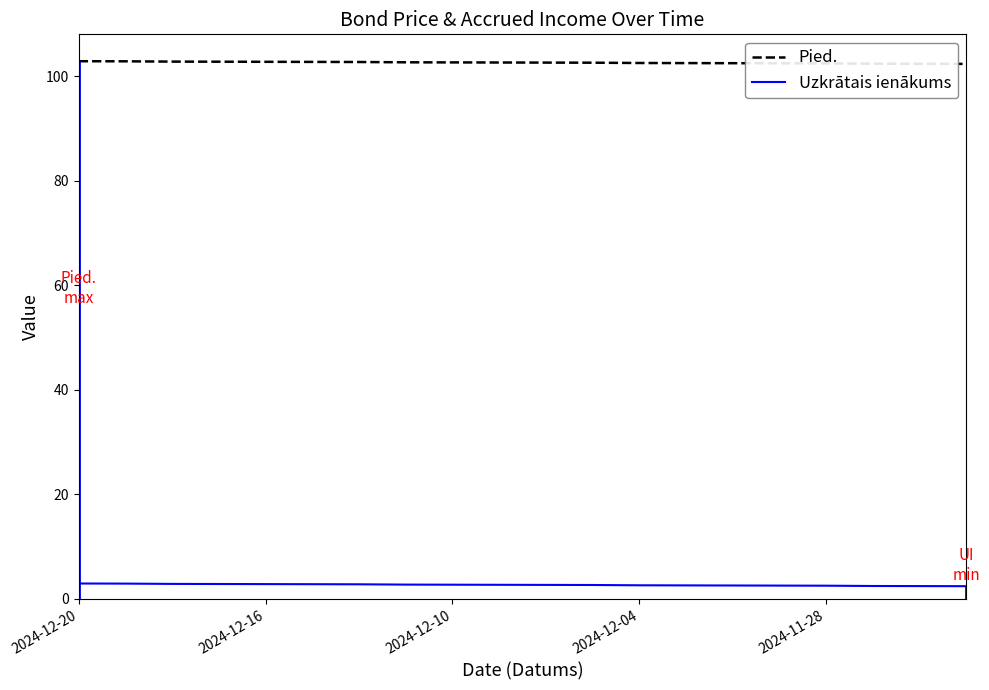

Which category has the highest value in the Pied. series?

2024-12-20